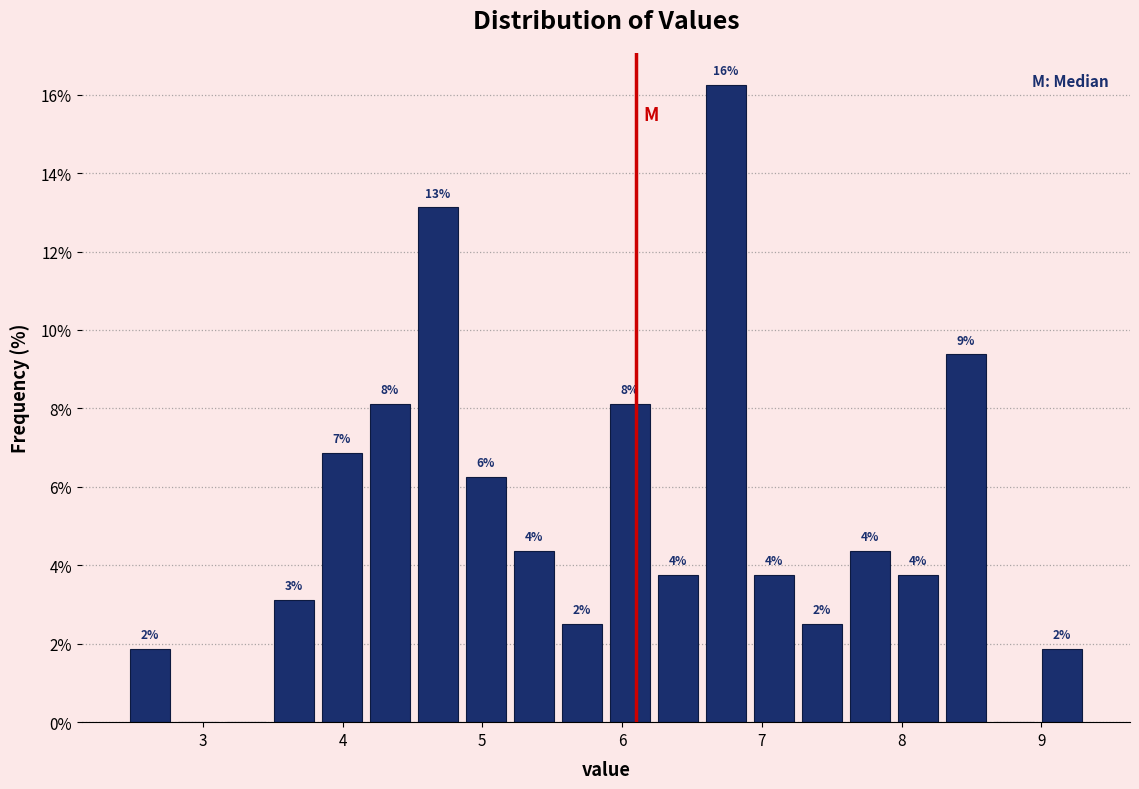

Read against the x-axis, roughly where is the centre of the tallest bar?

6.7